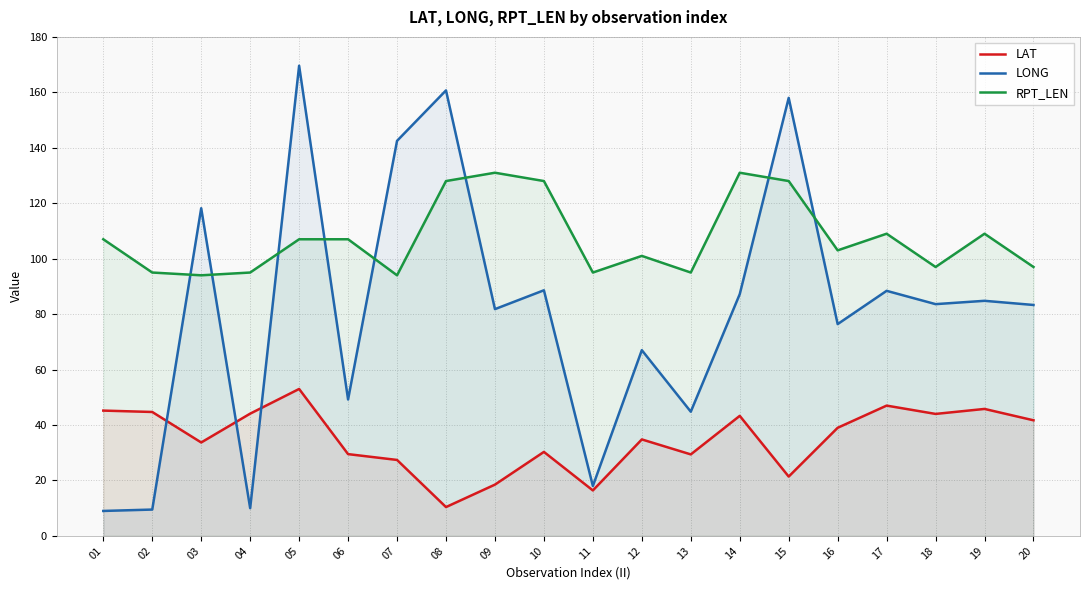

What are all the series names shown in the legend?

LAT, LONG, RPT_LEN